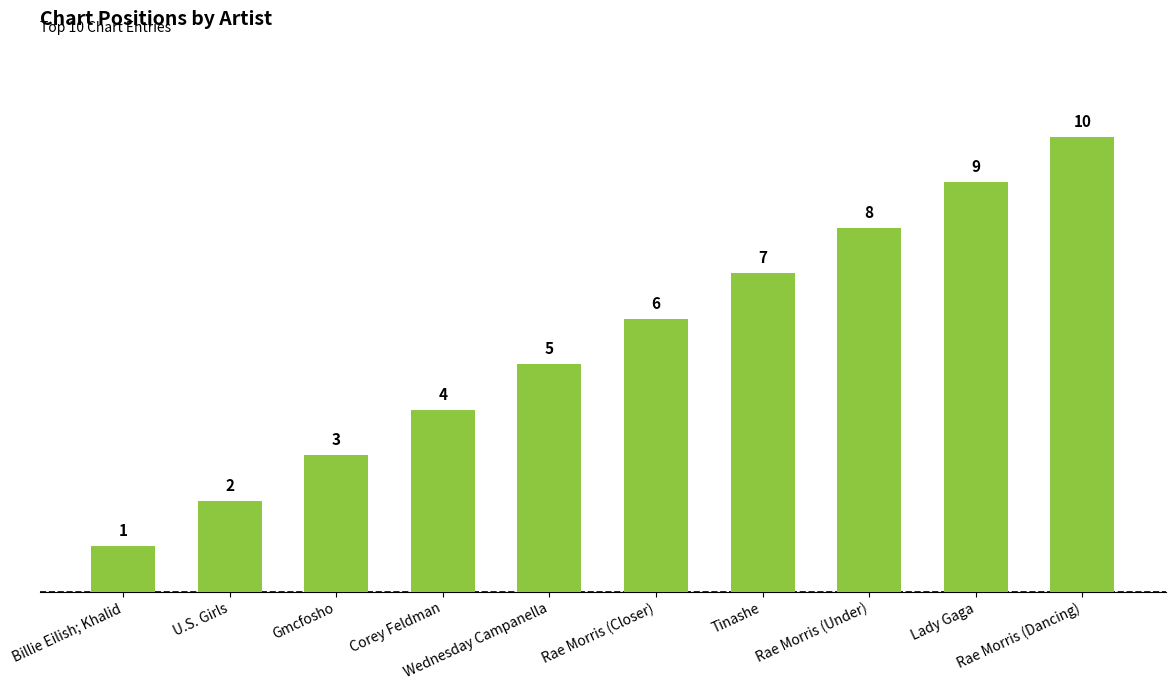

Are the bars horizontal?

No